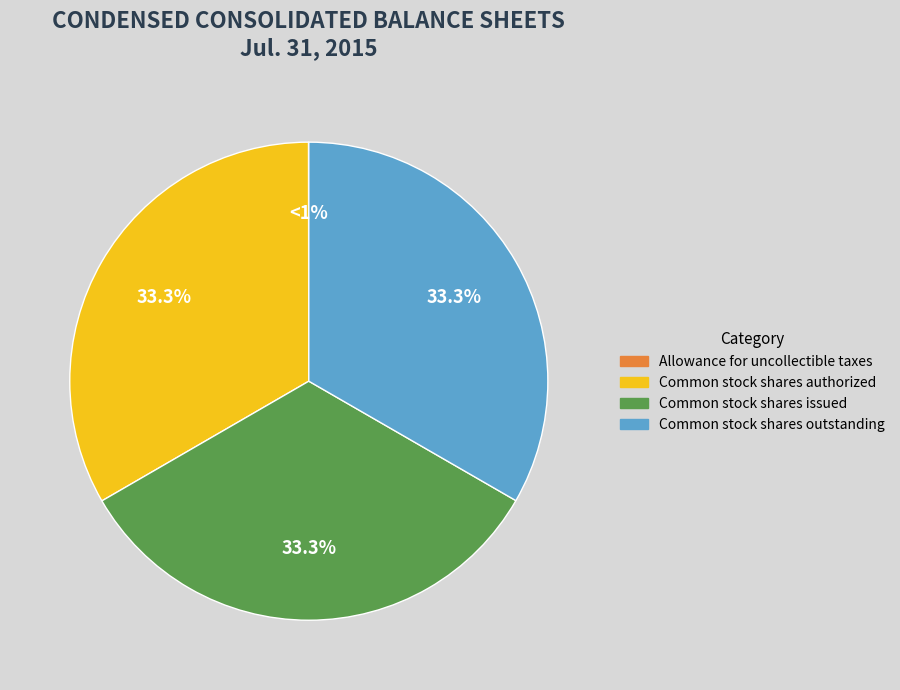

Which has a higher value, Common stock shares outstanding or Common stock shares issued?

Common stock shares outstanding